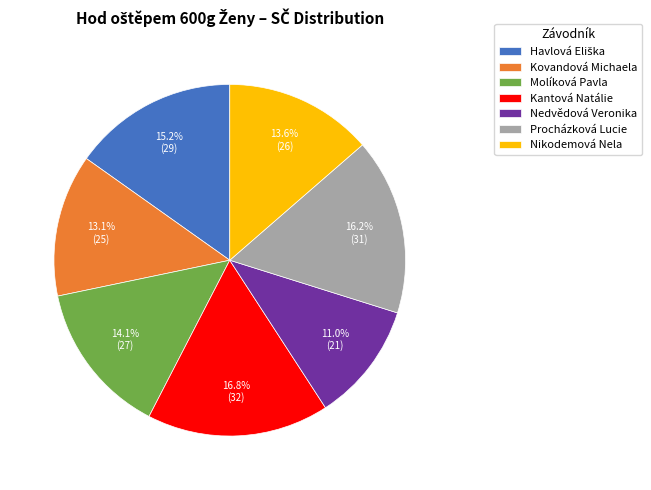

Which category has the smallest portion of the pie?

Nedvědová Veronika